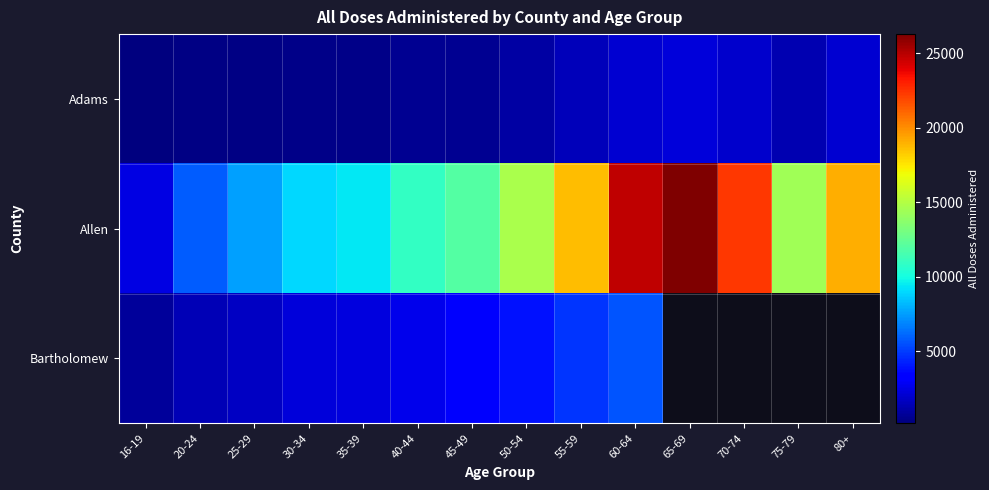

At which label is Bartholomew closest to 3222?

45-49